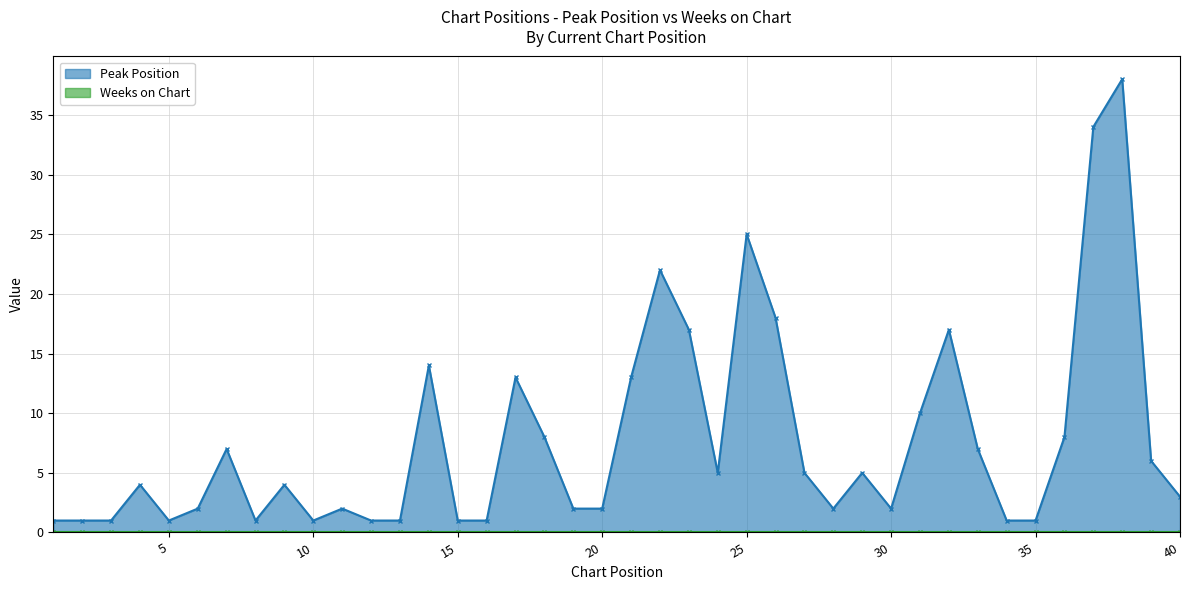

Reading left to right, what are all the values shown in this chart?

1	1	1	4	1	2	7	1	4	1	2	1	1	14	1	1	13	8	2	2	13	22	17	5	25	18	5	2	5	2	10	17	7	1	1	8	34	38	6	3